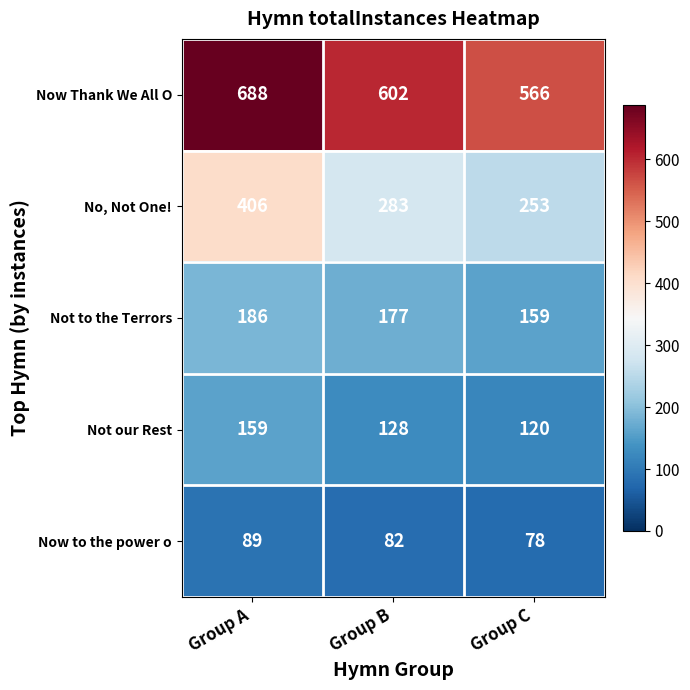

Count the number of data series in this chart.

5